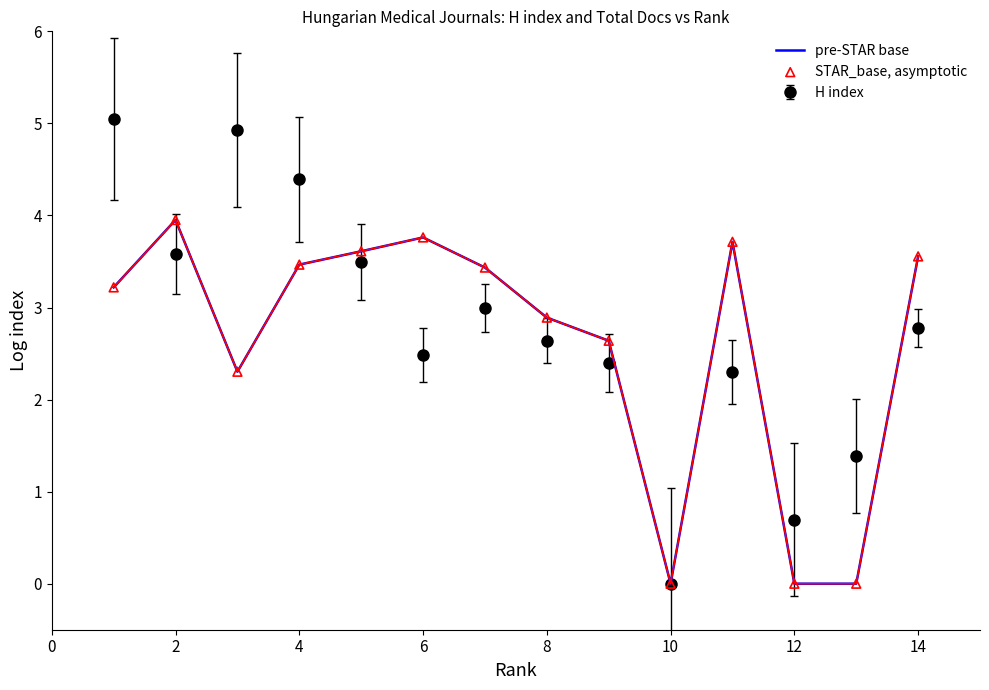

What is the maximum value for H index?

5.0